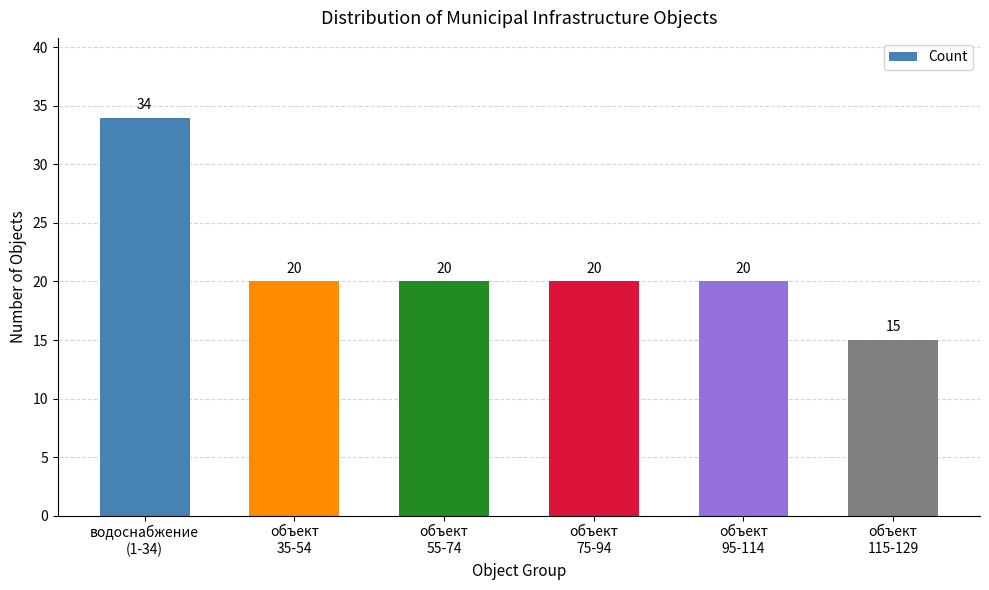

Reading left to right, extract all data points from this chart.

34	20	20	20	20	15